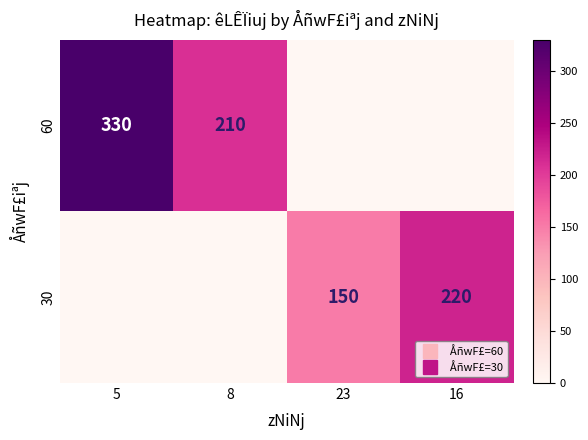

At which category is the sum across all series the highest?

5